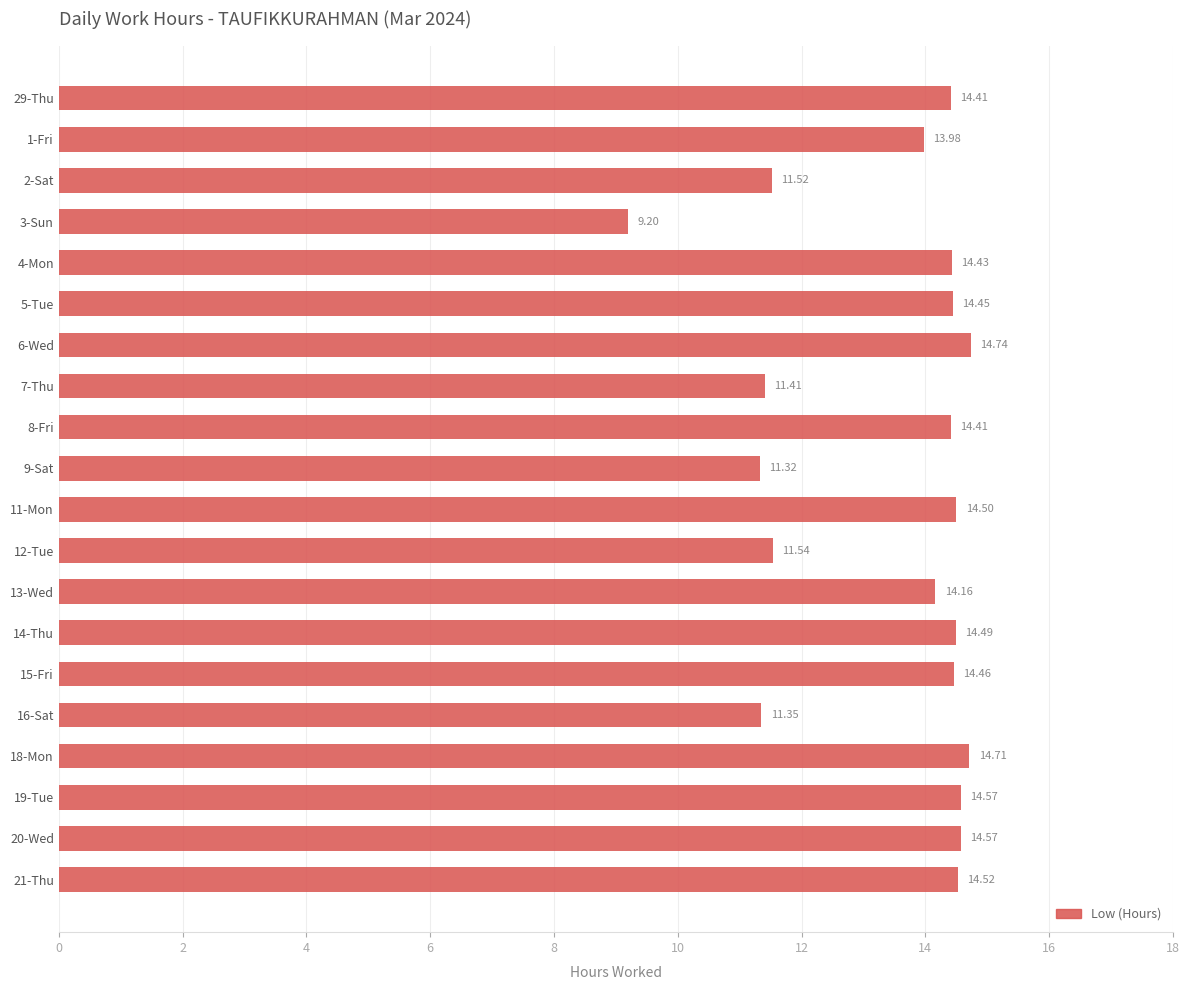

What is the difference between the second highest and second lowest values?

3.4